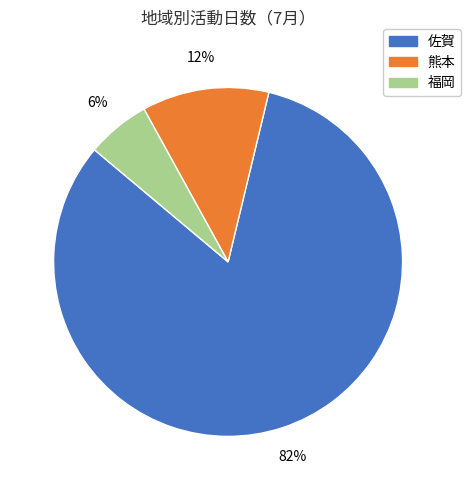

To the nearest percent, what percentage of the pie is 福岡?

6%